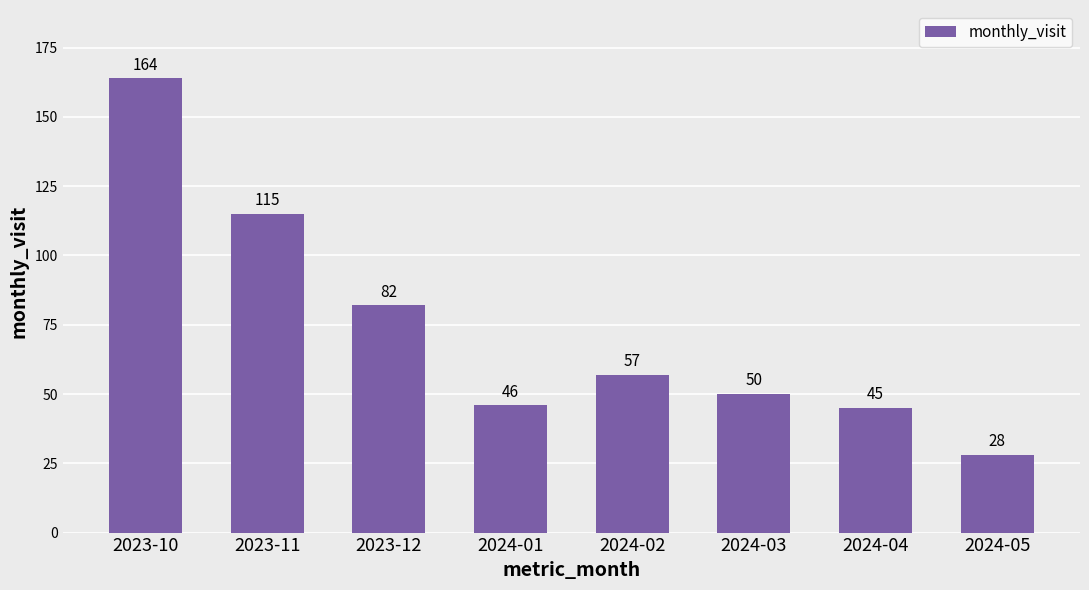

How many data points are less than 57?

4